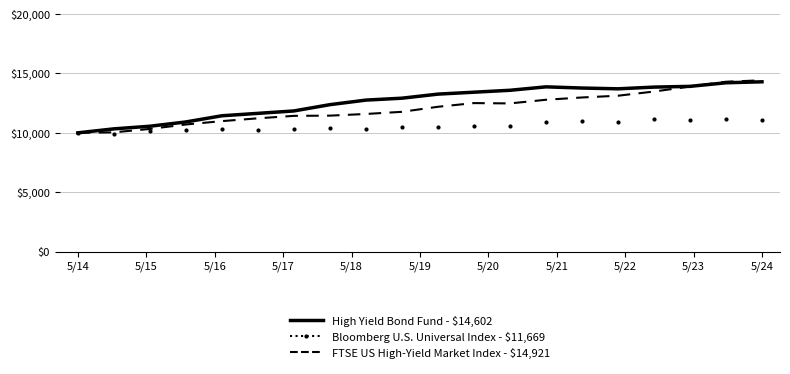

What is the highest value of the Bloomberg U.S. Universal Index - $11,669 series?

11183.1